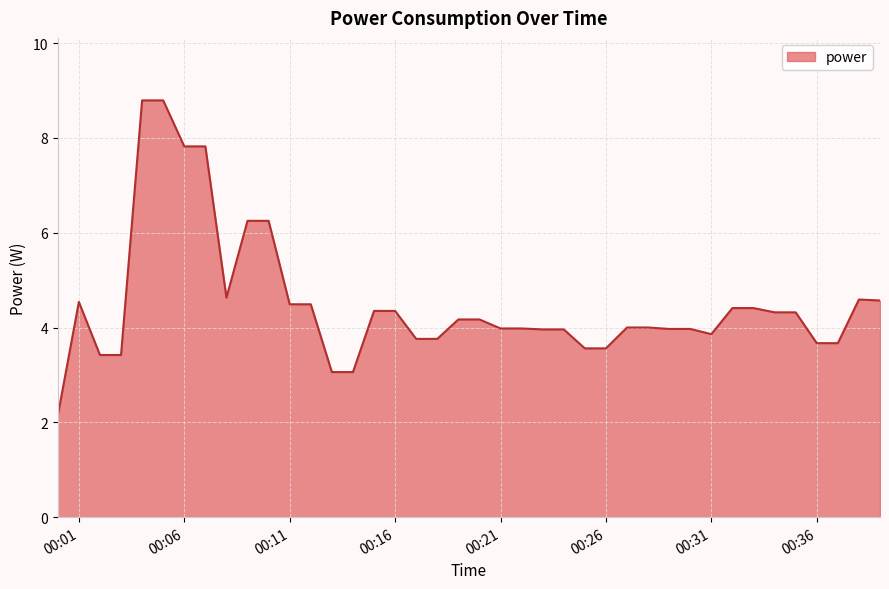

What is the minimum value shown in the chart?

2.1